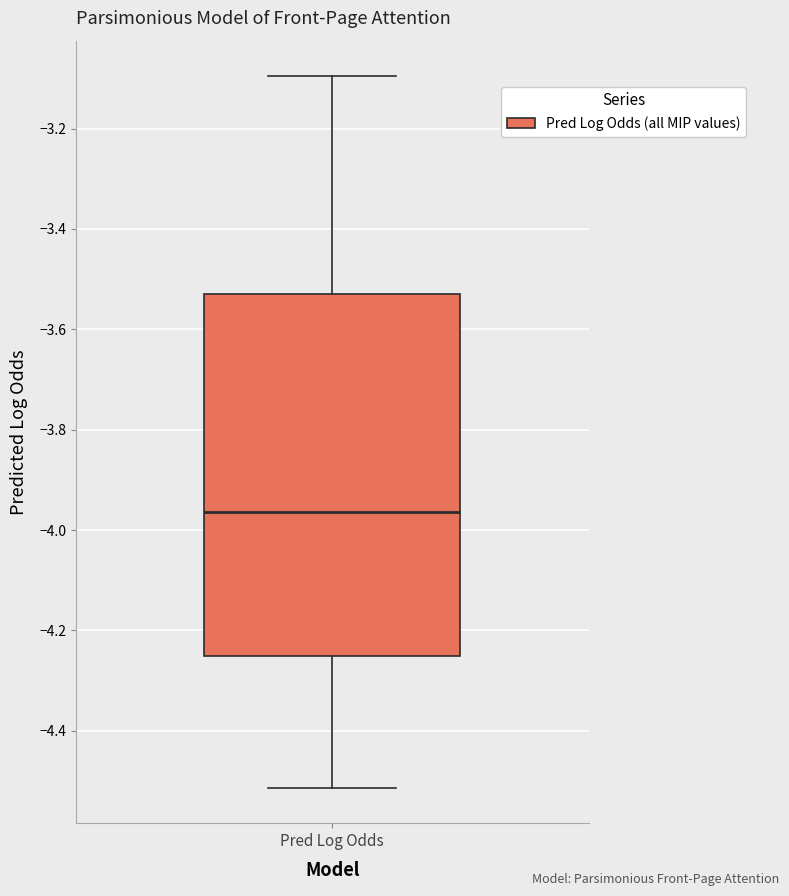

Read this box plot against the y-axis: the position of the median line, the range covered by the box, and the ends of both whiskers. The values are not printed on the chart, so give them approximately, as read against the axis.

median -3.96, box -4.26 to -3.52, whiskers -4.52 to -3.10